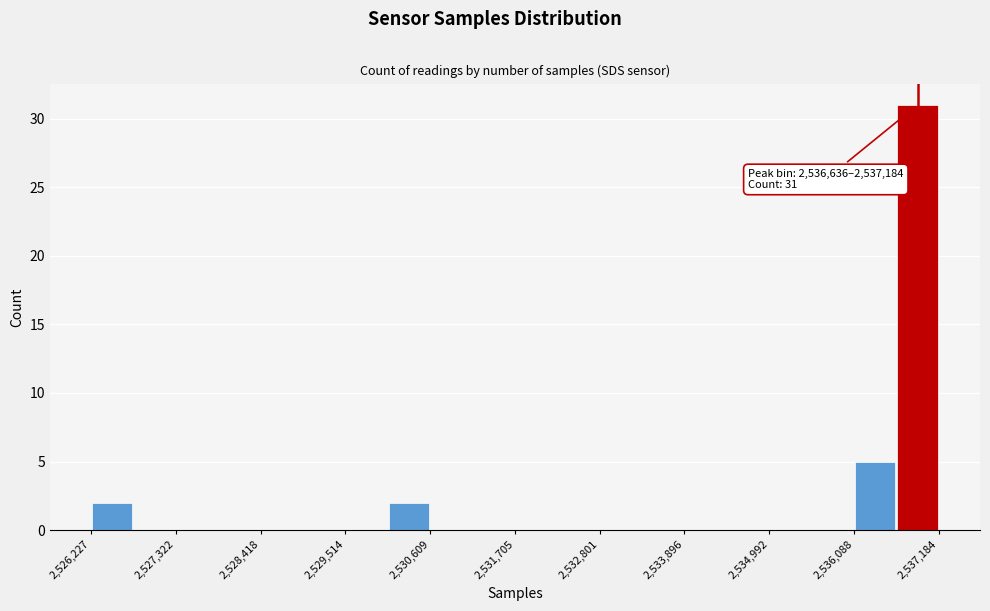

Around what value on the x-axis is the tallest bar? Give the approximate position of its centre, as read against the axis.

2537000